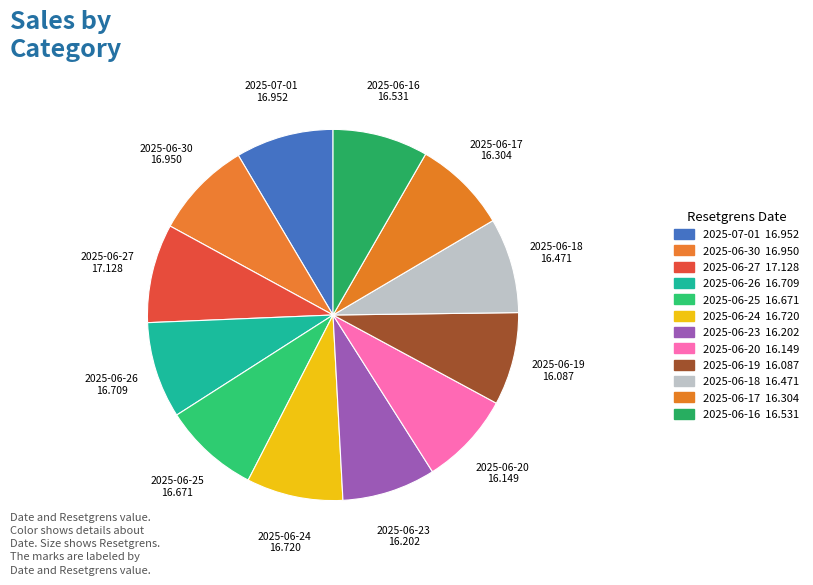

True or false: 2025-06-16 accounts for 8% of the total.

True